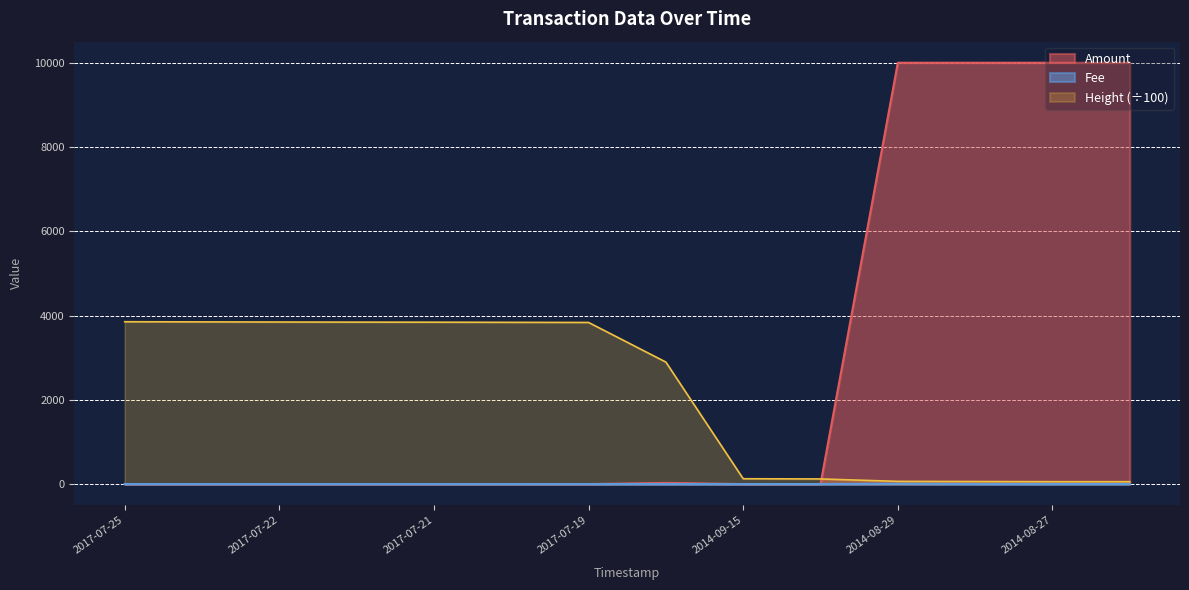

At which label does Amount reach its peak?

2014-08-29